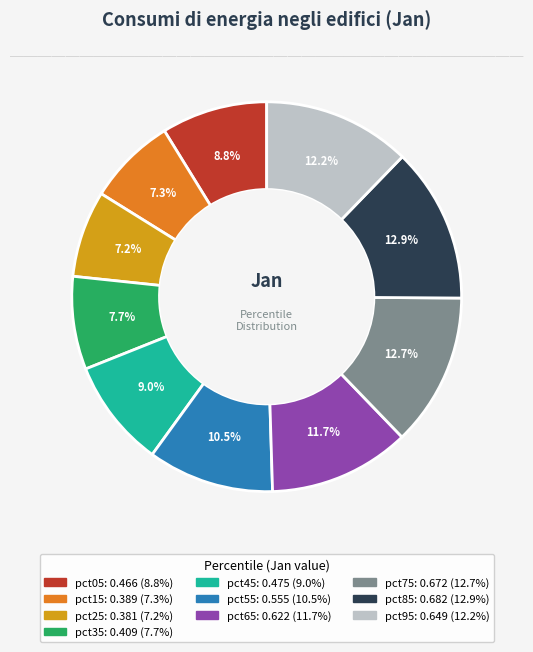

To the nearest percent, what portion does pct45 represent?

9%